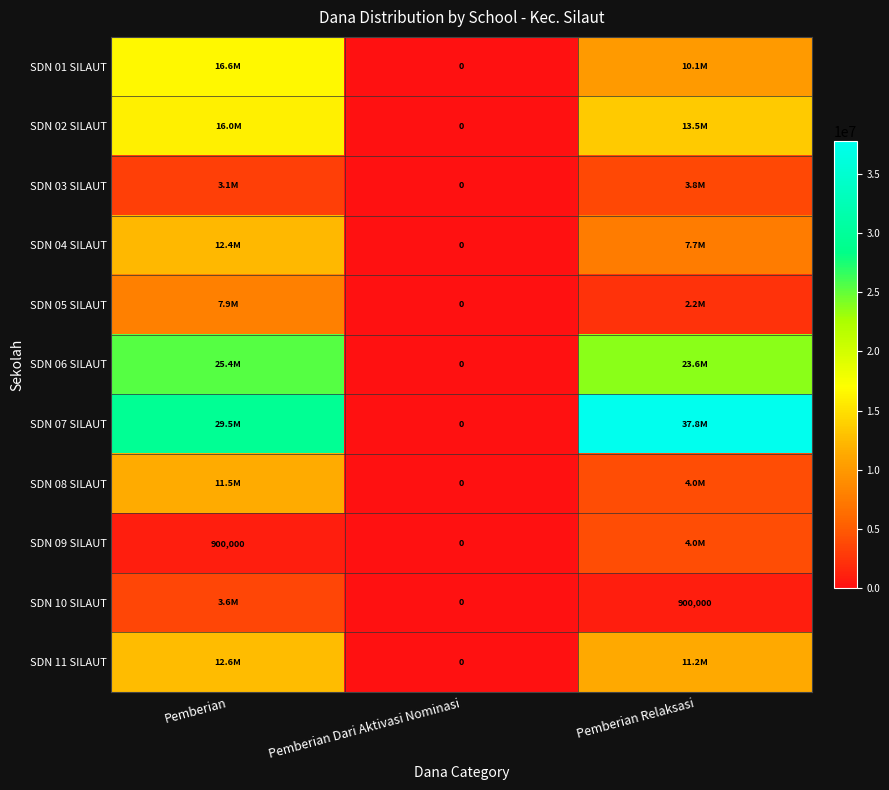

How many series are shown in this chart?

11